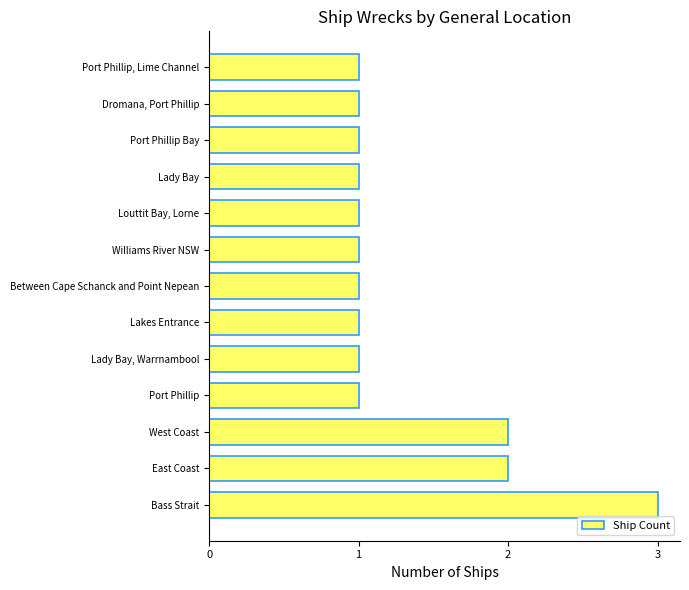

Reading bottom to top, list all the values displayed in this chart.

3	2	2	1	1	1	1	1	1	1	1	1	1